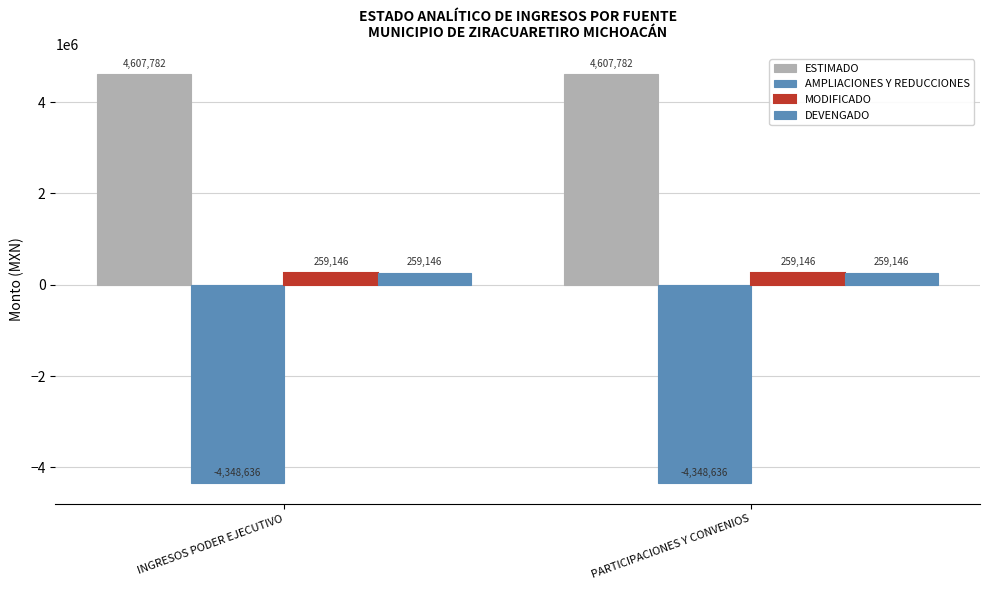

What is the value of the AMPLIACIONES Y REDUCCIONES bar at the 2nd from the left?

-4348635.8